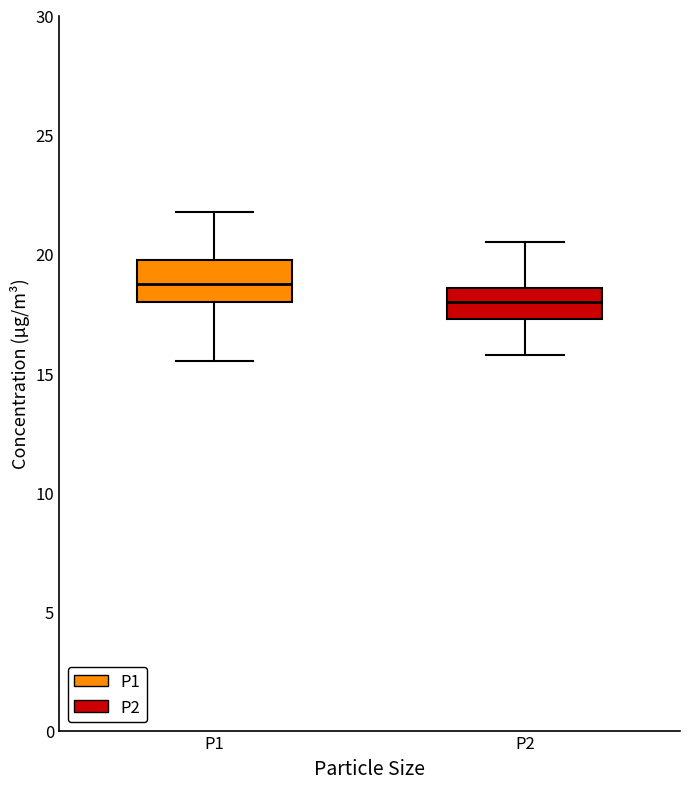

Reading left to right, read every box against the y-axis: the position of its median line, the range the box covers, and the ends of its whiskers. The values are not printed on the chart, so give them approximately, as read against the axis.

P1: median 19.0, box 18.0 to 20.0, whiskers 15.5 to 22.0
P2: median 18.0, box 17.5 to 18.5, whiskers 16.0 to 20.5